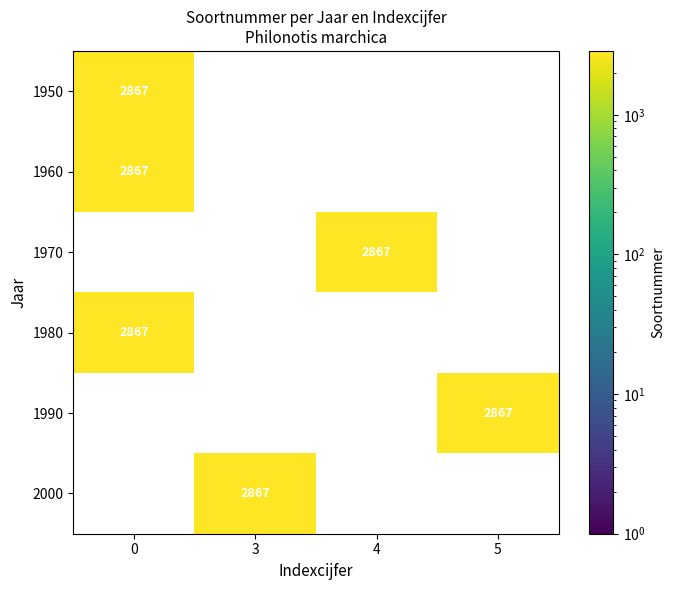

Is it true that 1960 equals 2867 at 0?

True